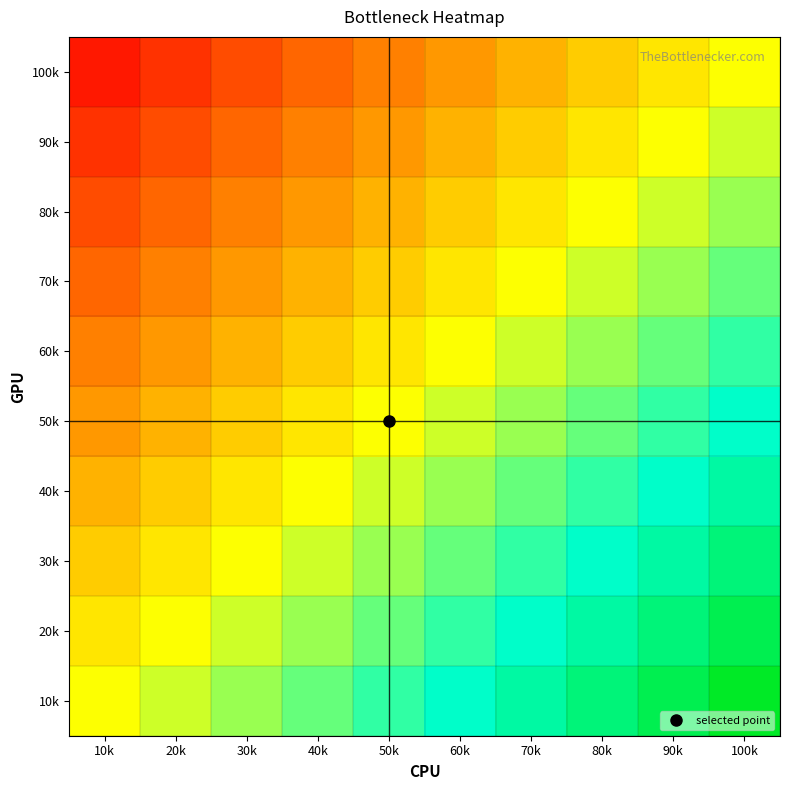

At which category is the sum across all series the highest?

100k